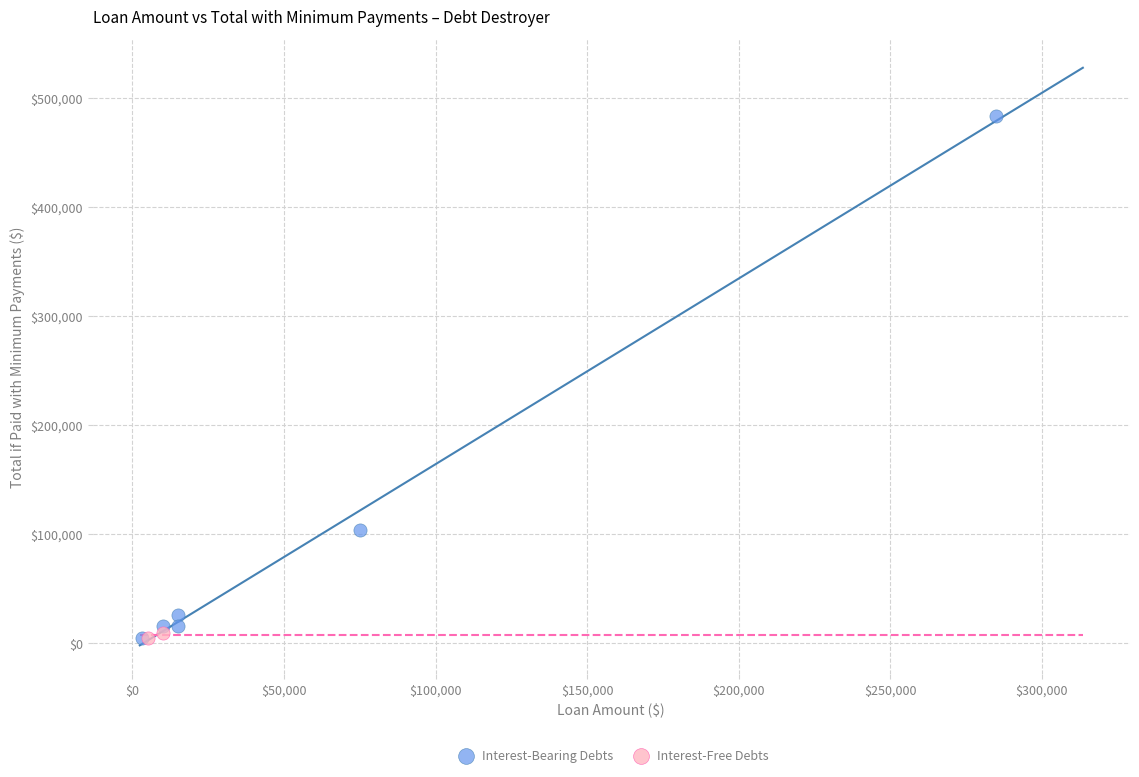

What are all the series names shown in the legend?

Interest-Bearing Debts, Interest-Free Debts